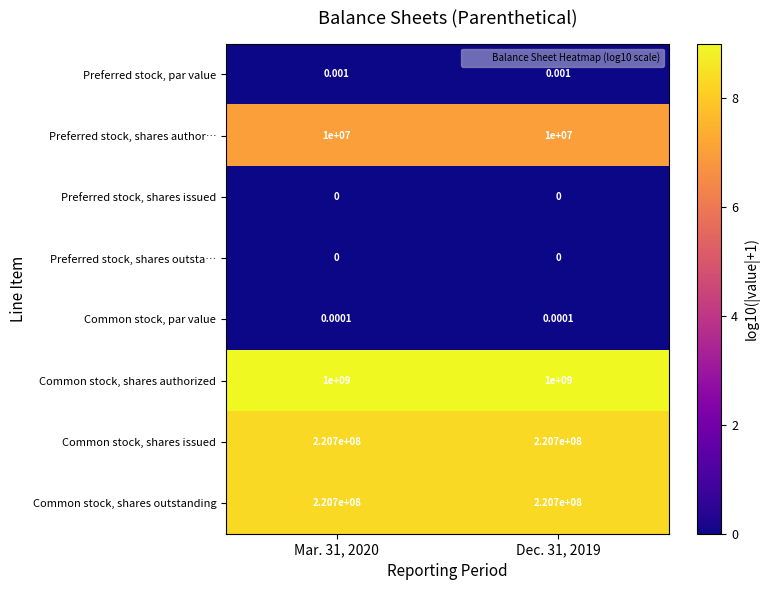

Which series has the largest total across all categories?

Common stock, shares authorized